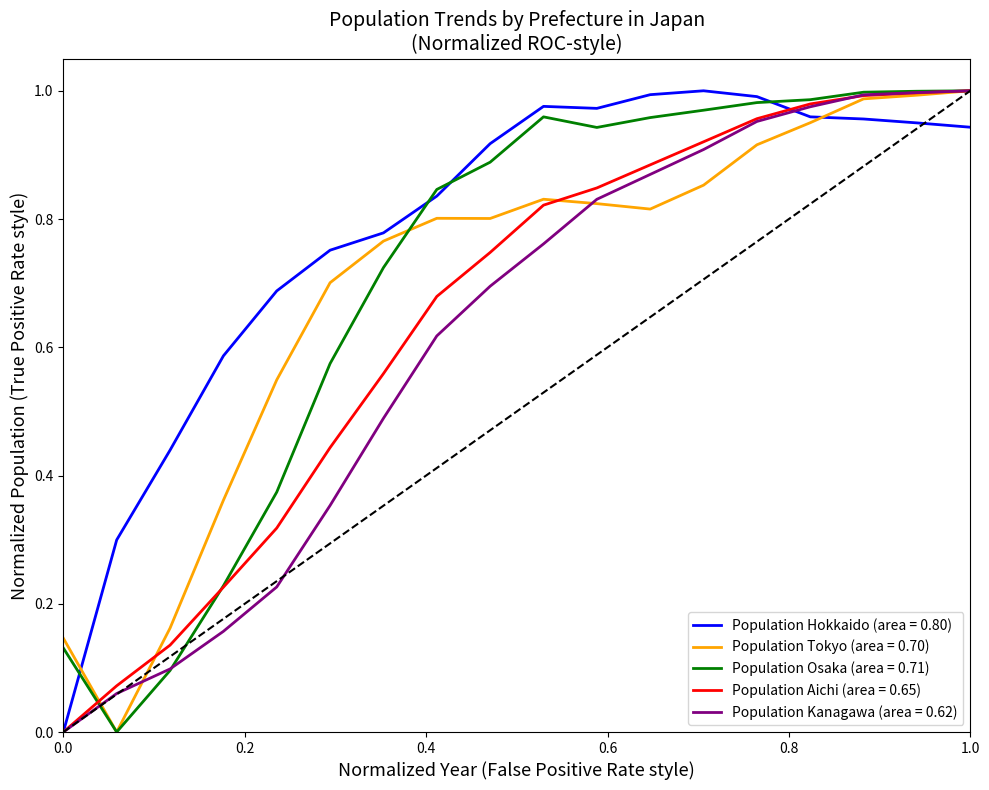

Which series has the largest total across all categories?

Population Hokkaido (area = 0.80)